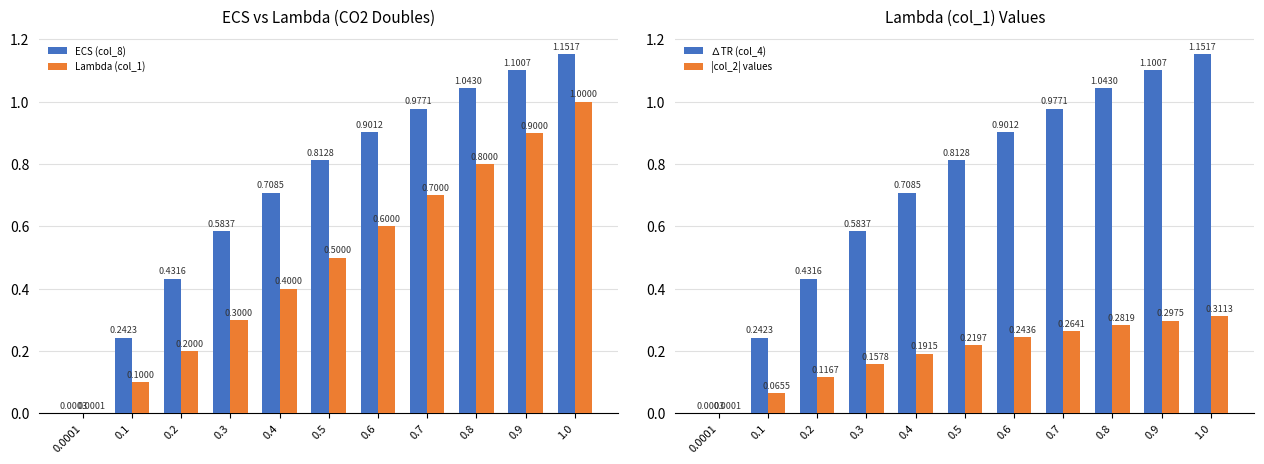

Is it true that ∆TR (col_4) equals 0.2 at 0.1?

True